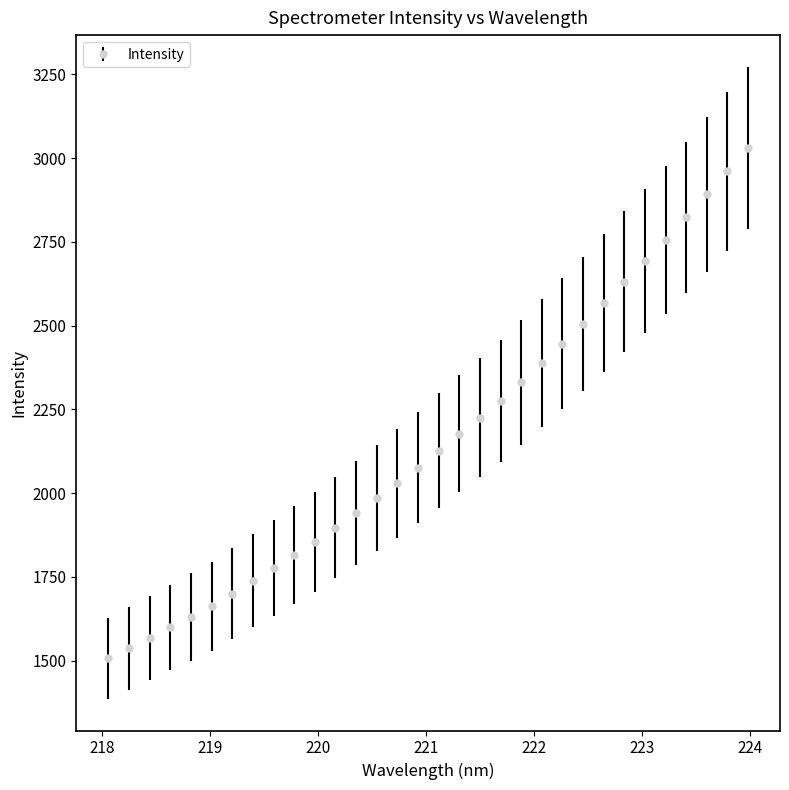

What is the maximum value shown in the chart?

3030.2